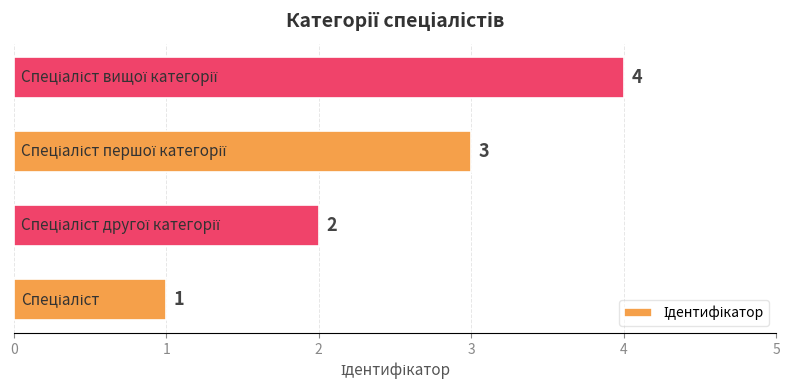

Count the values in the range 2 to 4.

3